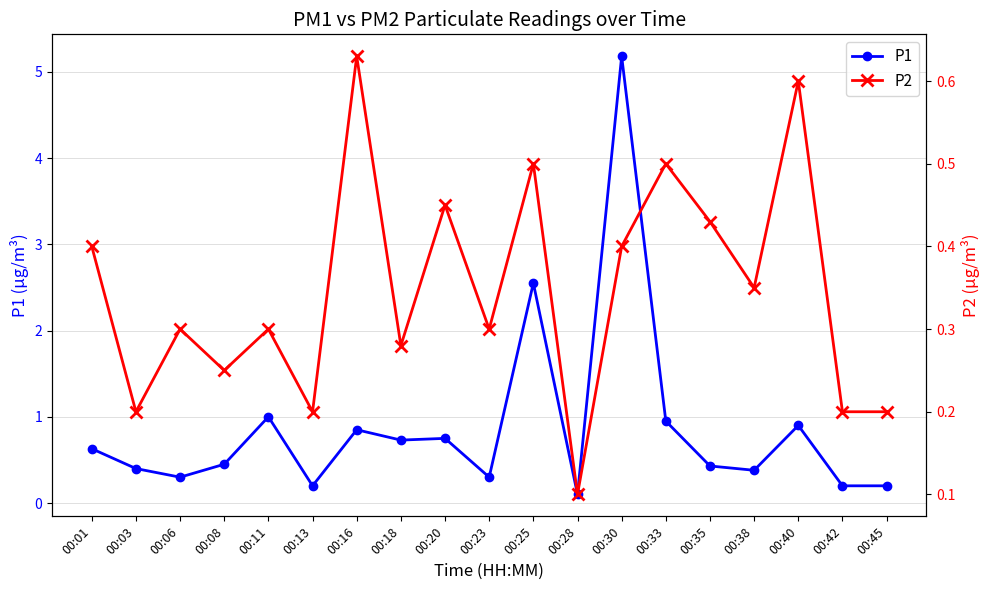

Reading left to right, what are all the values shown in this chart?

P1: 00:01=0.6	00:03=0.4	00:06=0.3	00:08=0.5	00:11=1.0	00:13=0.2	00:16=0.8	00:18=0.7	00:20=0.8	00:23=0.3	00:25=2.5	00:28=0.1	00:30=5.2	00:33=0.9	00:35=0.4	00:38=0.4	00:40=0.9	00:42=0.2	00:45=0.2
P2: 00:01=0.4	00:03=0.2	00:06=0.3	00:08=0.2	00:11=0.3	00:13=0.2	00:16=0.6	00:18=0.3	00:20=0.5	00:23=0.3	00:25=0.5	00:28=0.1	00:30=0.4	00:33=0.5	00:35=0.4	00:38=0.3	00:40=0.6	00:42=0.2	00:45=0.2